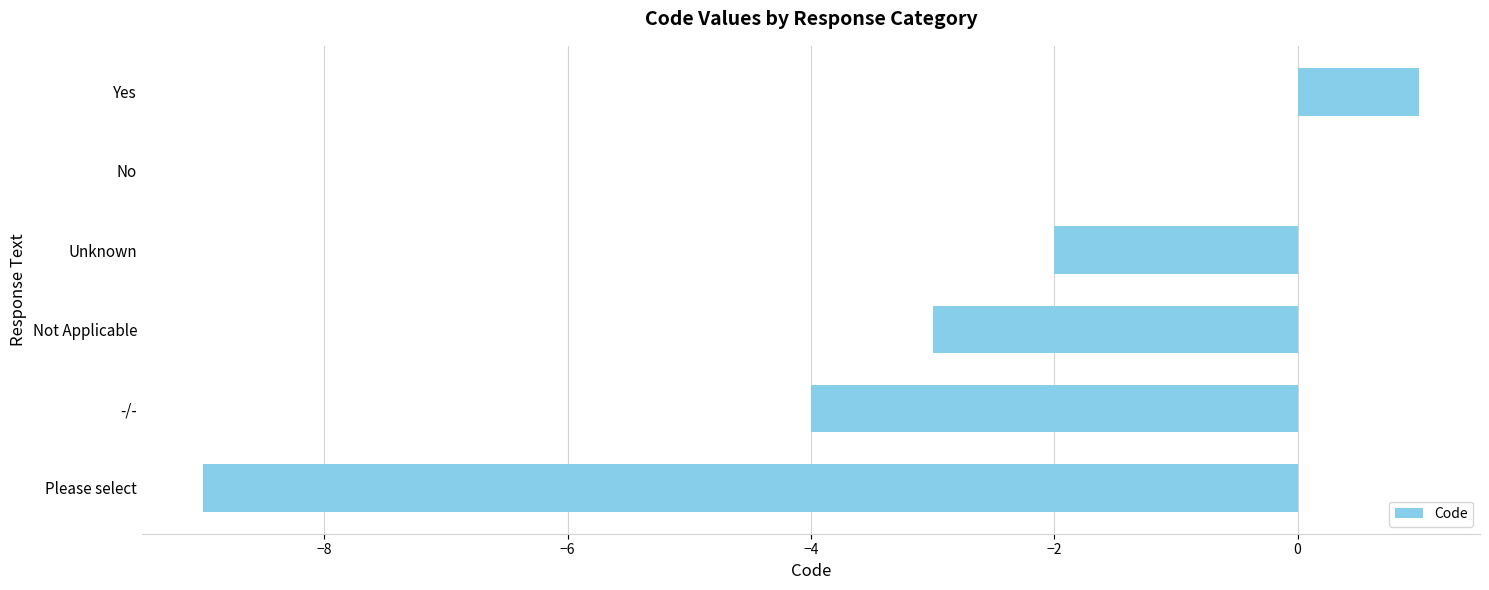

The value at -/- is -5. True or false?

False